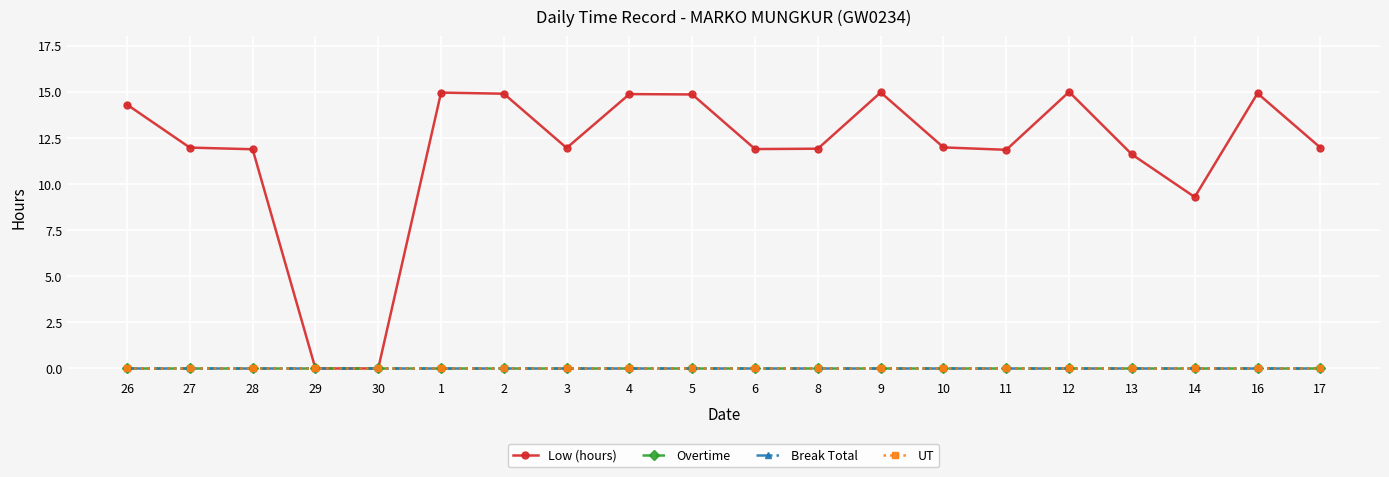

Does the chart have visible grid lines?

Yes